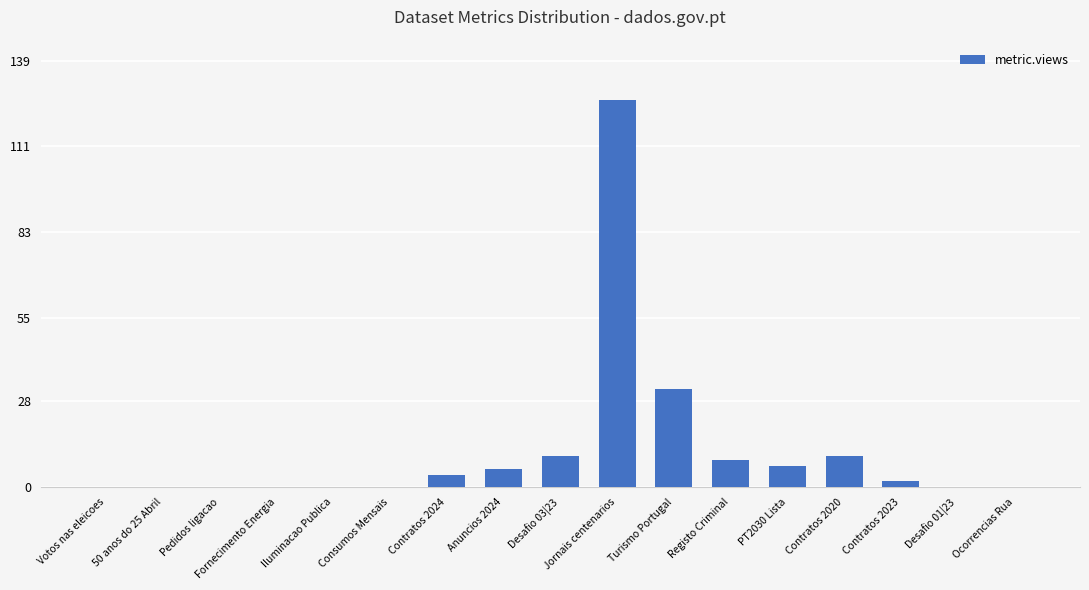

What is the sum of all values?

206